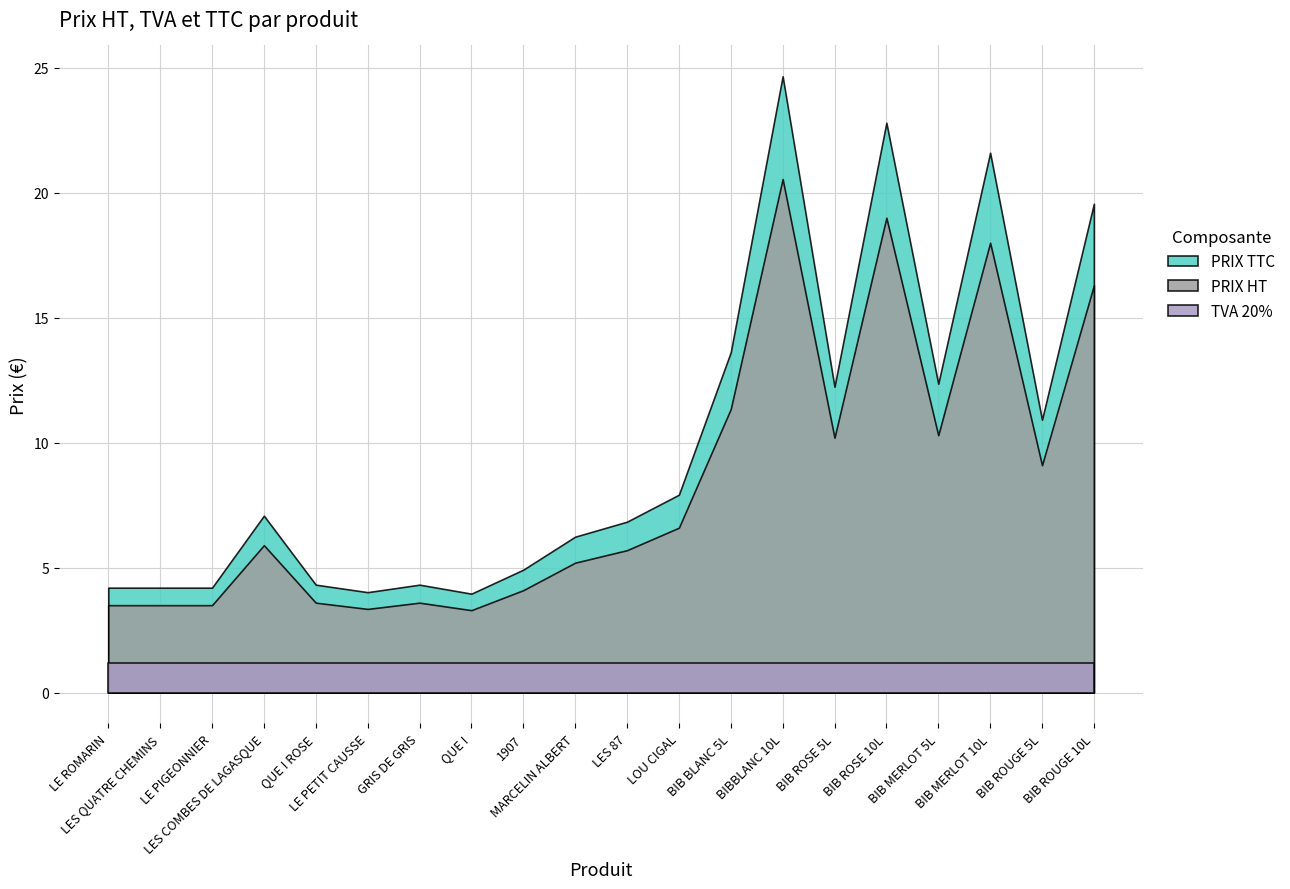

What is the greatest value displayed?

24.7